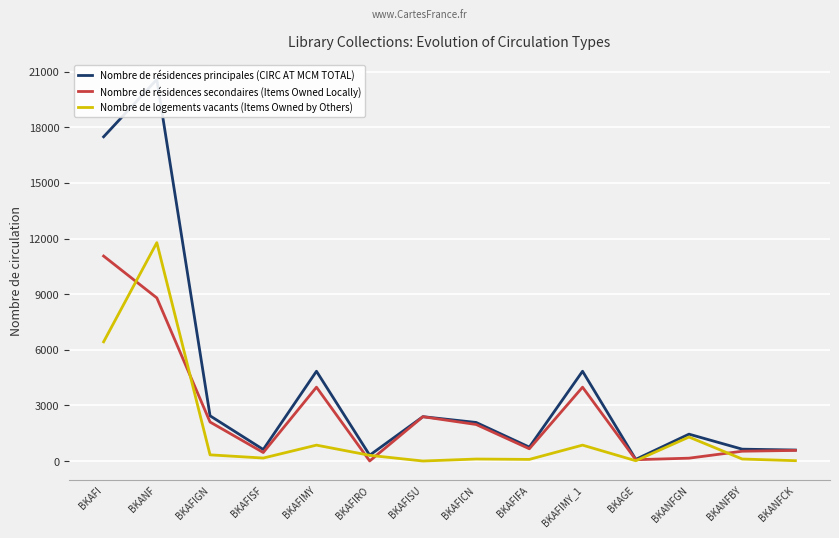

How many lines are shown in the chart?

3